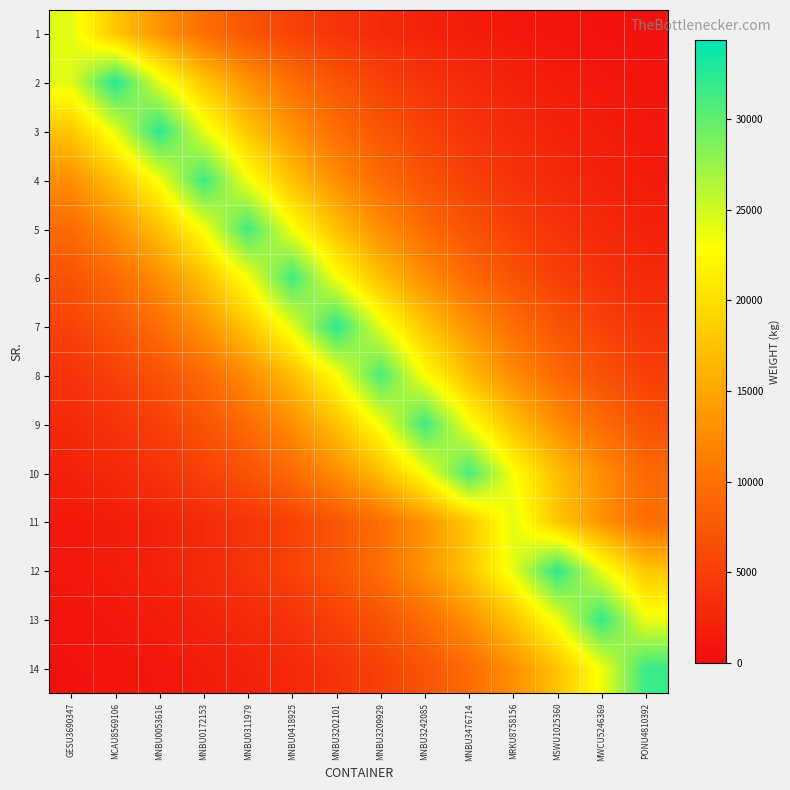

What is the maximum value shown in the chart?

32700.0